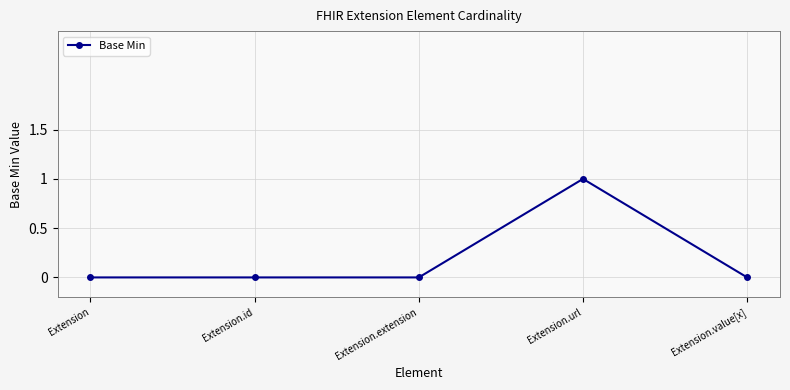

Is this an area chart (filled region under the line)?

No